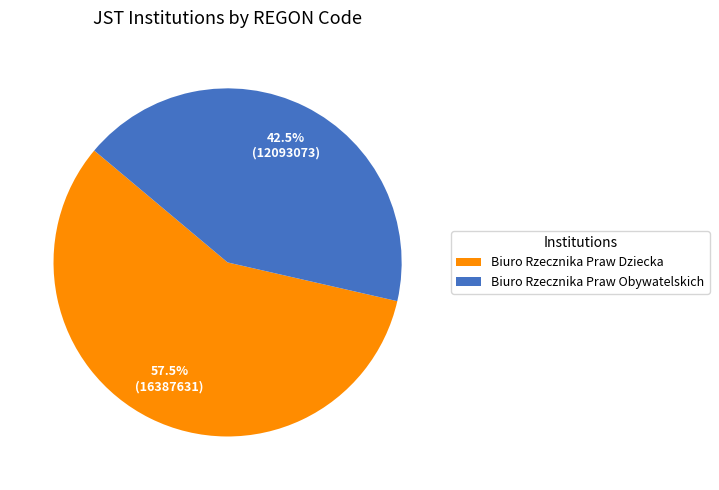

Between Biuro Rzecznika Praw Obywatelskich and Biuro Rzecznika Praw Dziecka, which is larger?

Biuro Rzecznika Praw Dziecka